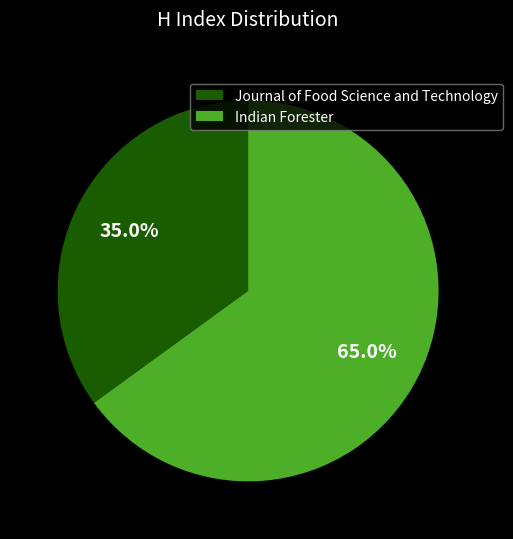

Is it true that Journal of Food Science and Technology is 35% of the pie?

True